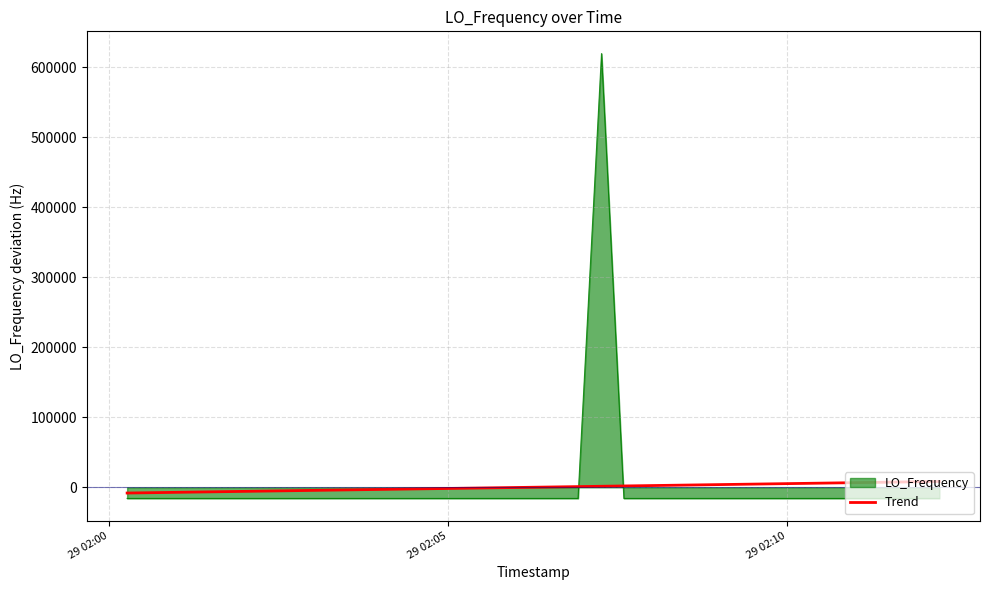

How many lines are shown in the chart?

2